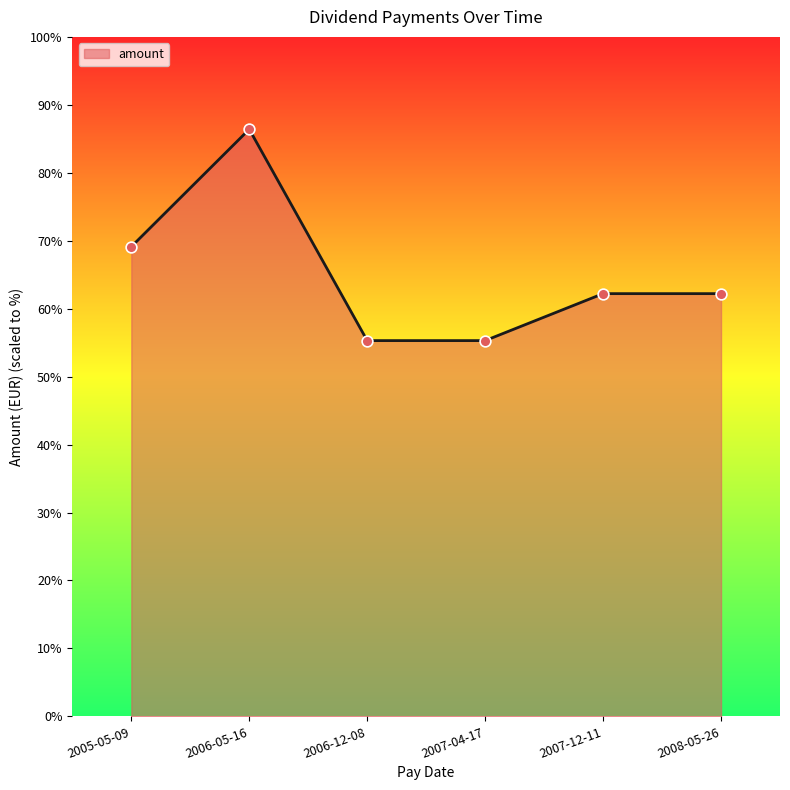

Approximately how many times larger is the value at 2007-04-17 compared to 2005-05-09?

0.8